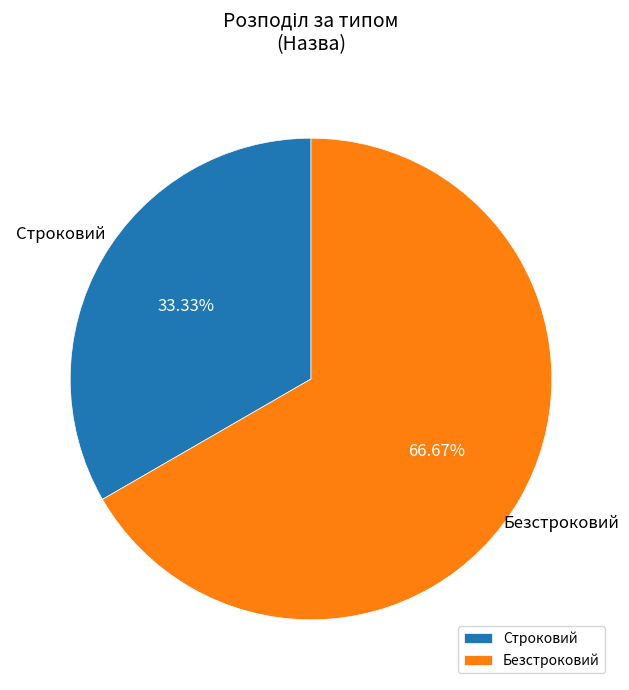

How many segments does this pie chart have?

2